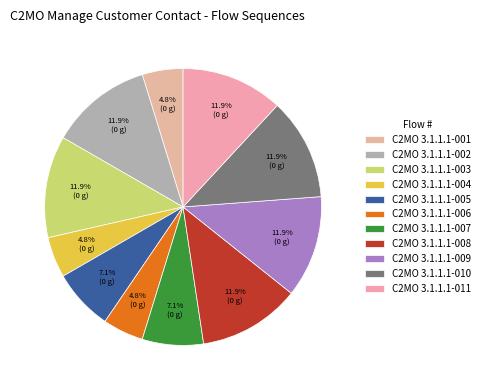

The C2MO 3.1.1.1-011 slice represents 18% of the pie. True or false?

False